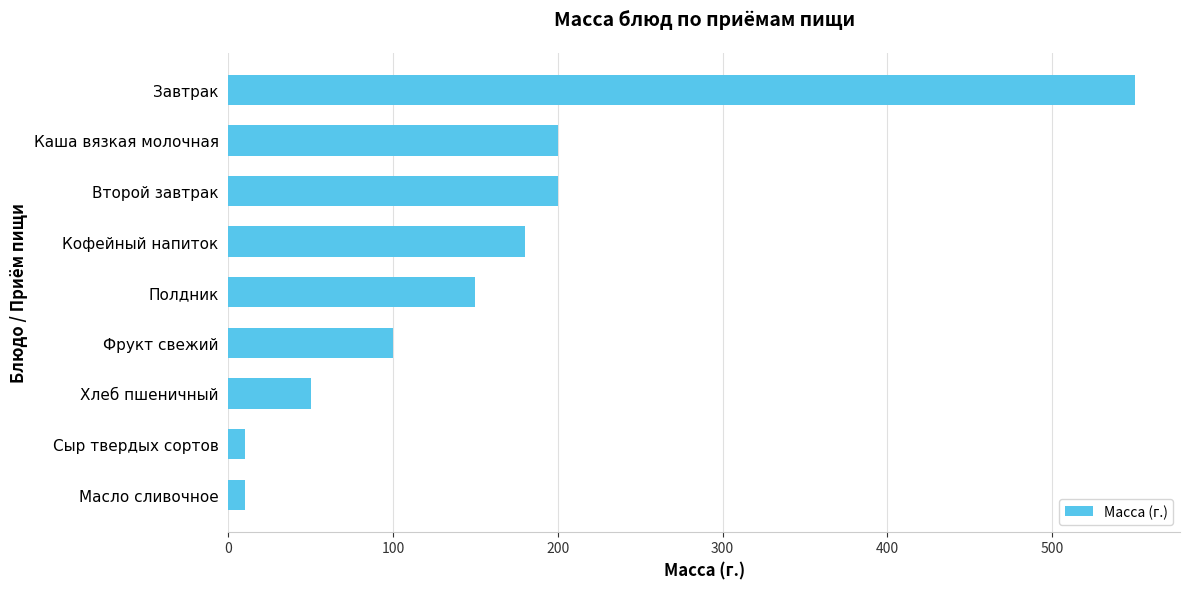

How many data points are less than 150?

4